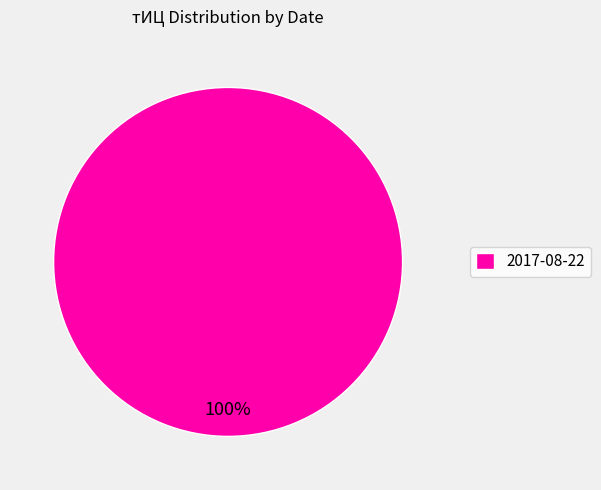

Is it true that 2017-08-22 is 100% of the pie?

True